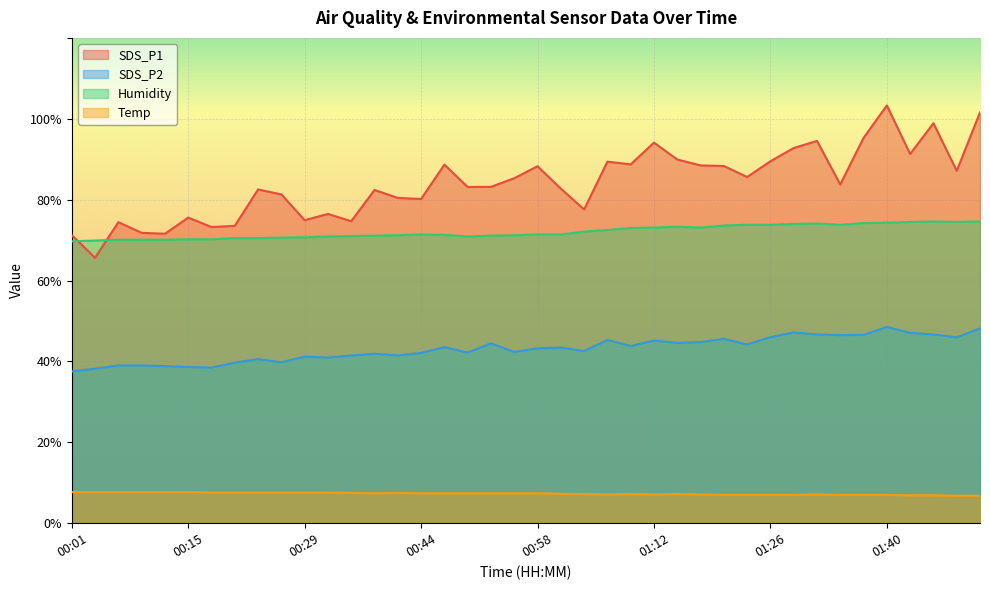

At which label does Humidity reach its minimum?

00:01